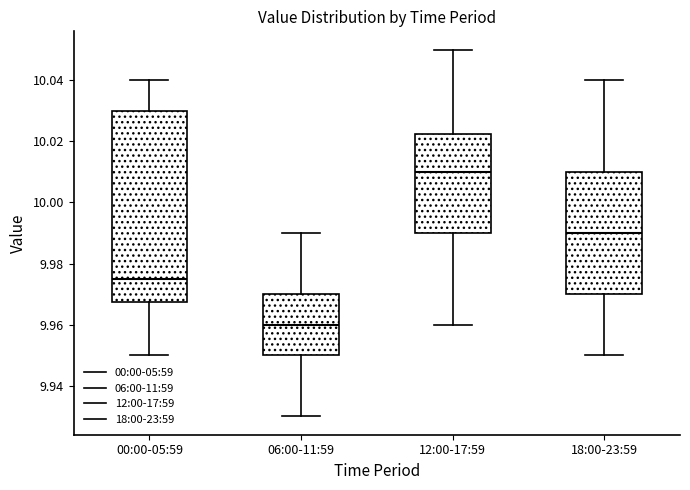

Which box's median line is the highest?

12:00-17:59